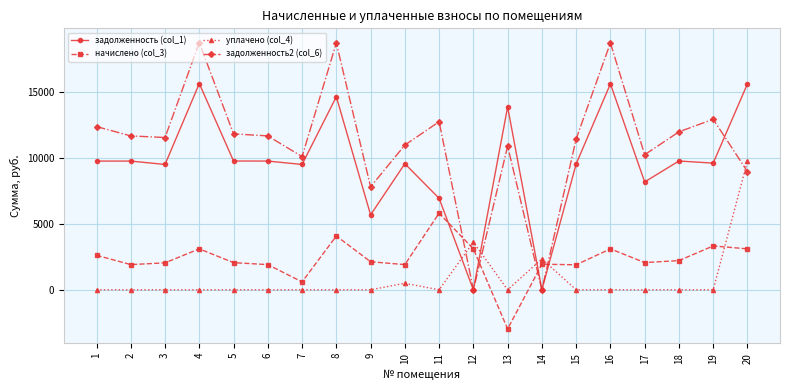

What is the total value across all series at 11?

25488.4